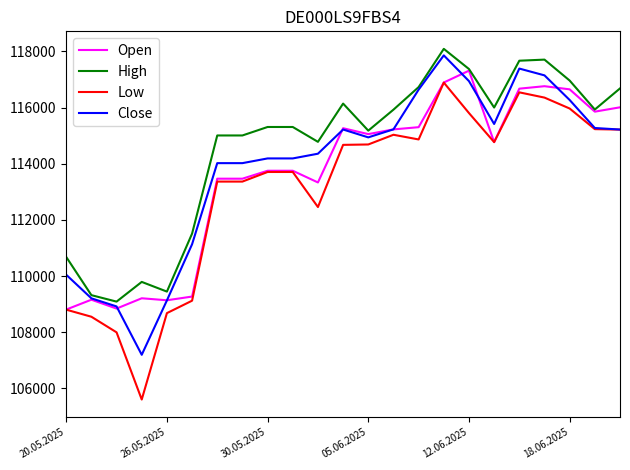

What is the greatest value displayed?

118092